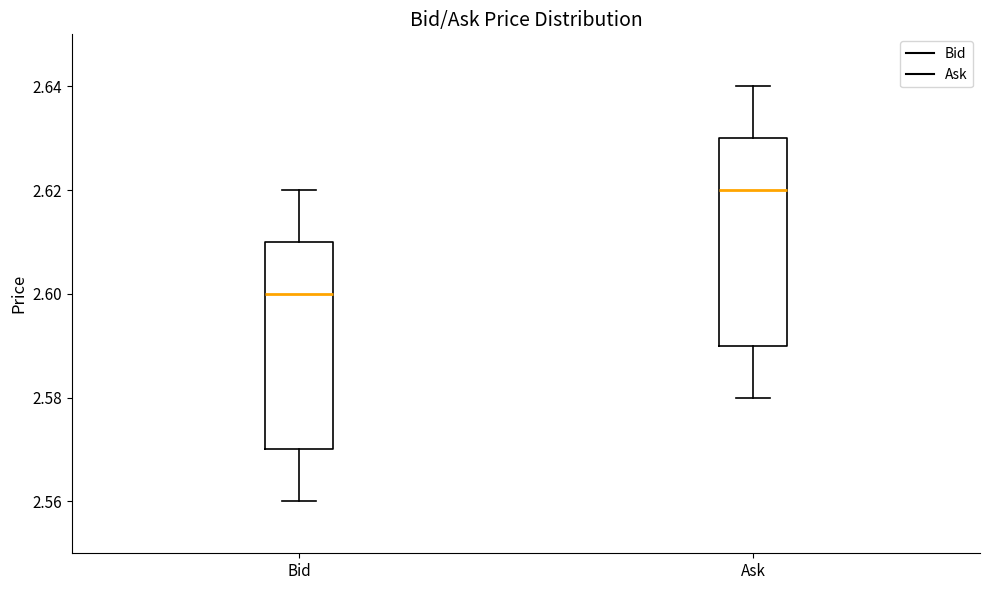

Where is the upper edge of the box for Ask on the y-axis? The values are not printed on the chart, so give them approximately, as read against the axis.

2.63